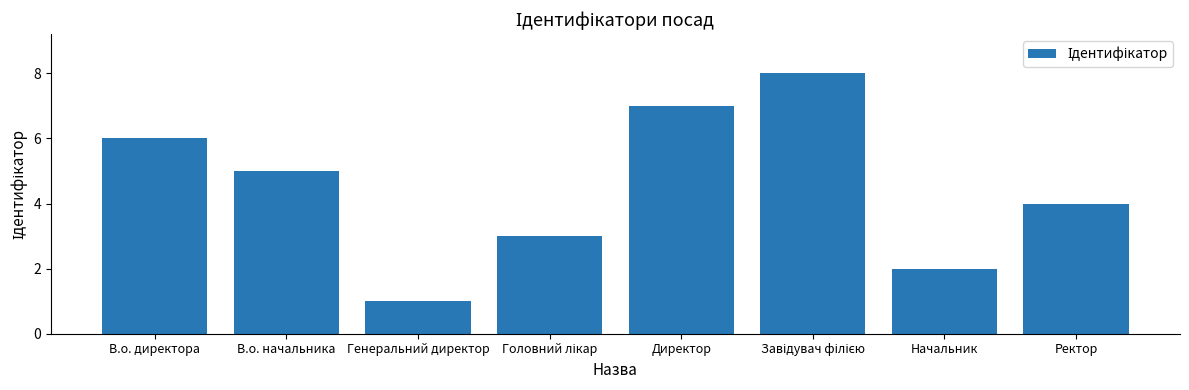

Does the chart contain any negative values?

No